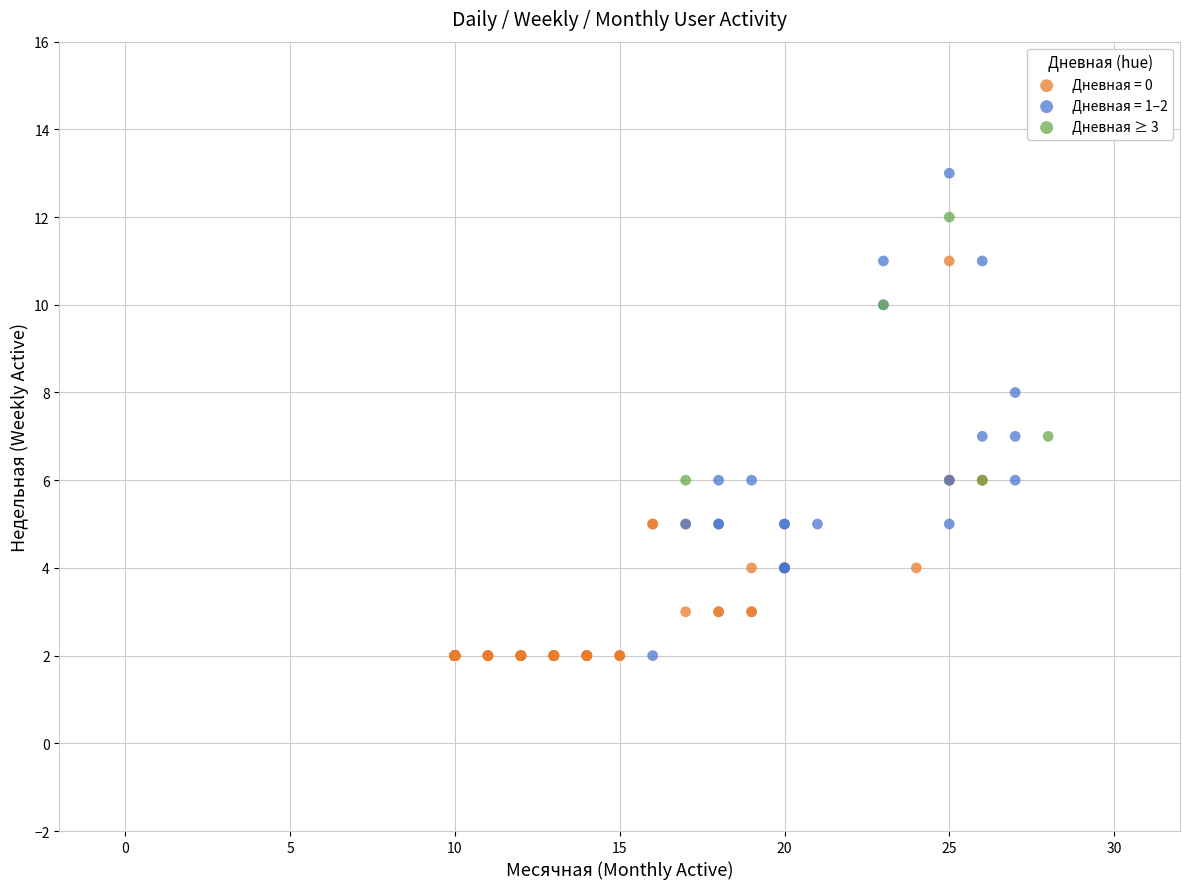

Which series has the widest spread of Y values?

Дневная = 1–2